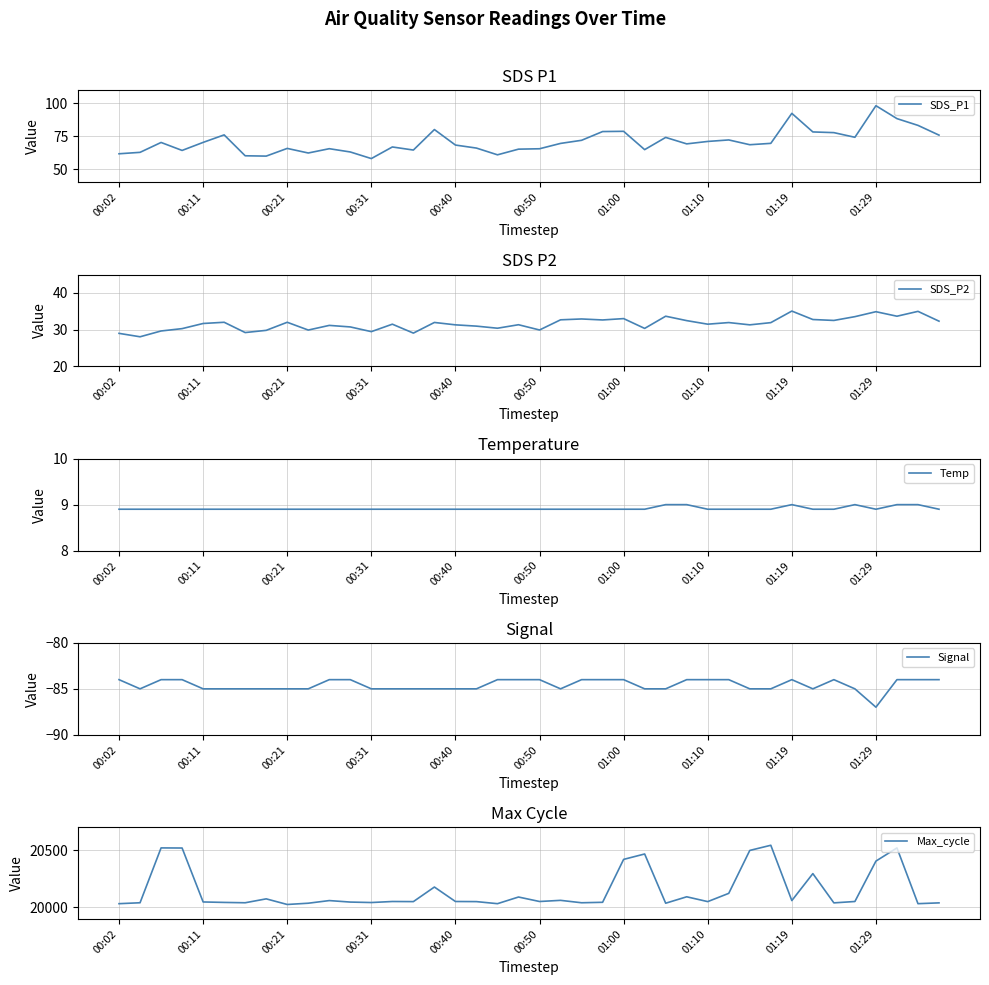

At which category is the sum across all series the highest?

31